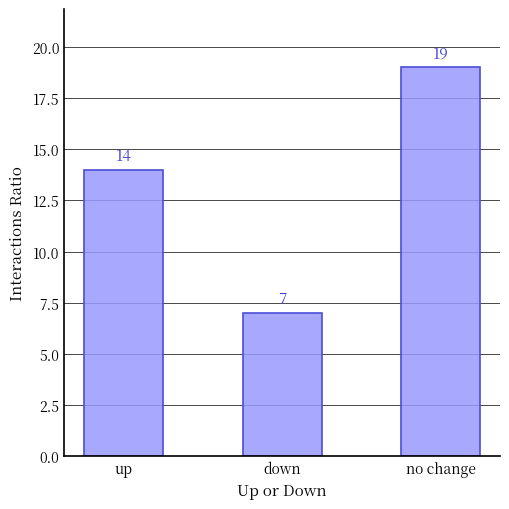

What is the label of the 1st bar from the right?

no change